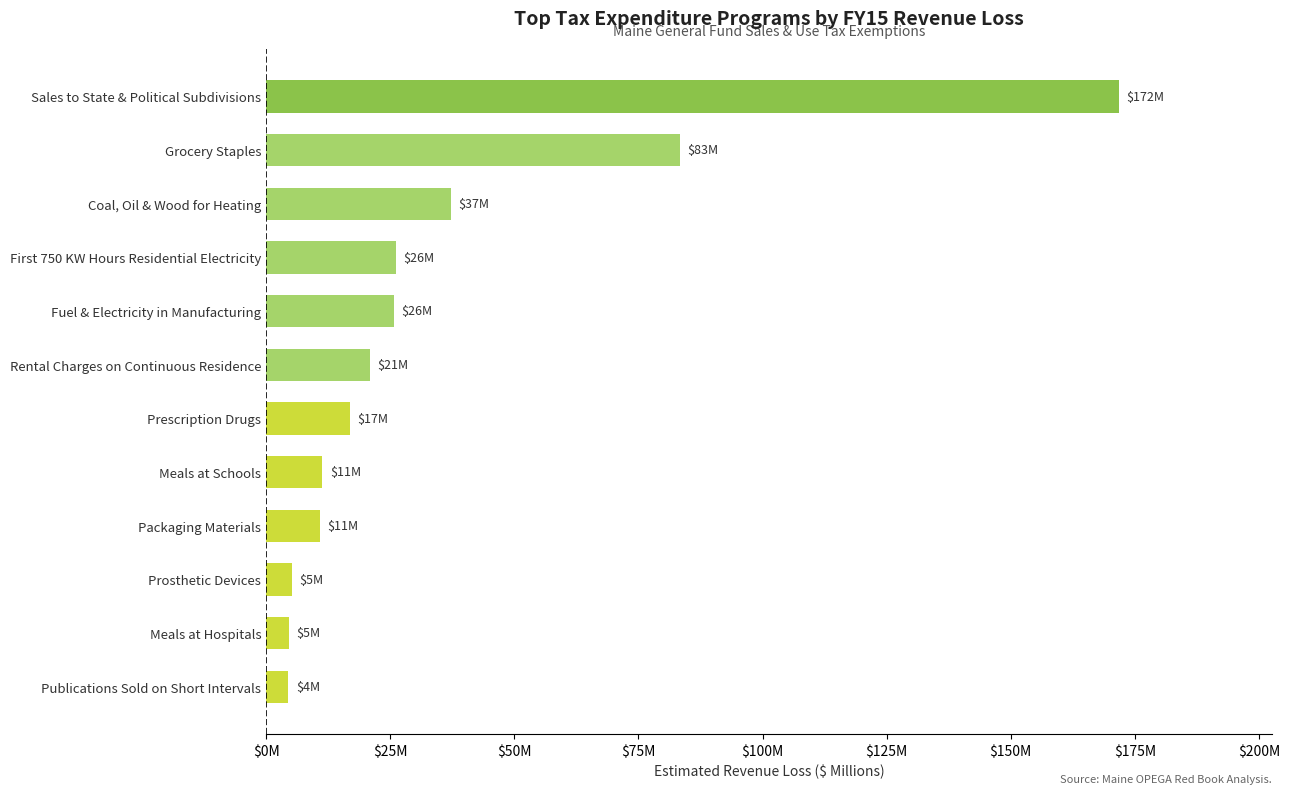

How many series are shown in this chart?

1